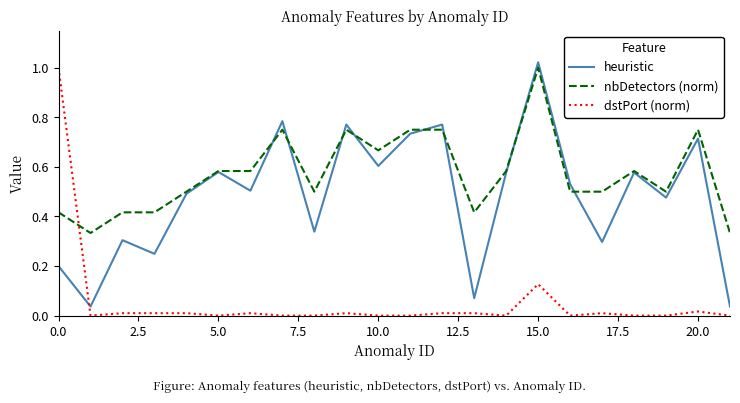

How many intersections are there between dstPort (norm) and heuristic?

1